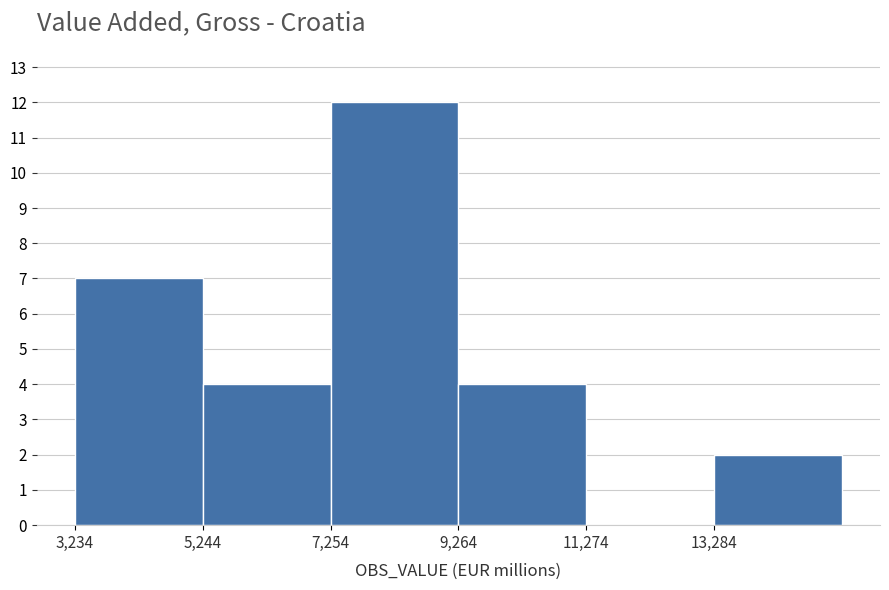

Over which range of the x-axis is the bar tallest?

7500 to 9500